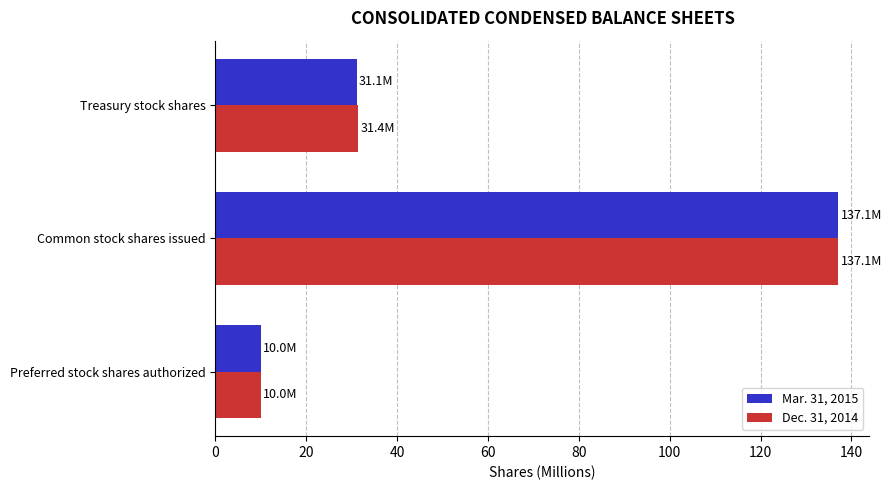

Which series changed the most between Common stock shares issued and Treasury stock shares?

Mar. 31, 2015